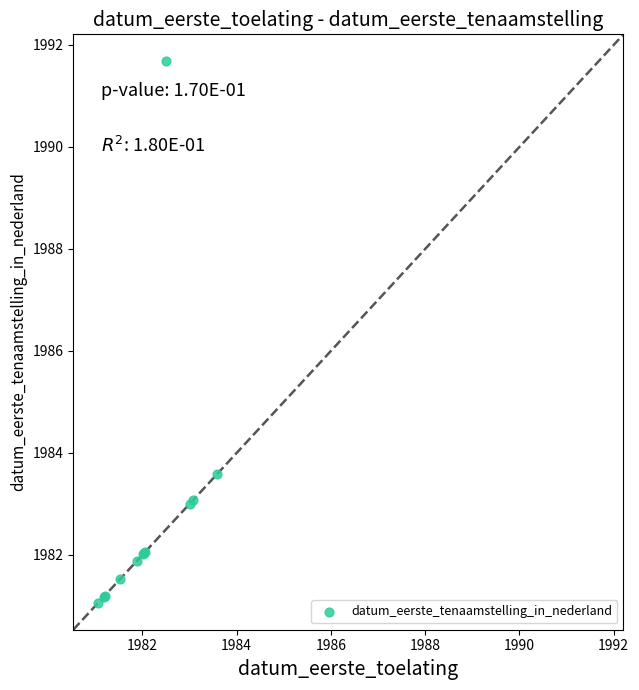

What Y value in the scatter plot is closest to 1986?

1983.6